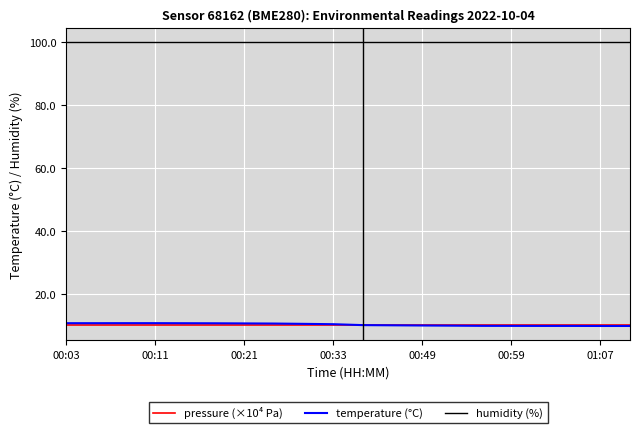

True or false: pressure (×10⁴ Pa) and humidity (%) cross at least once.

False